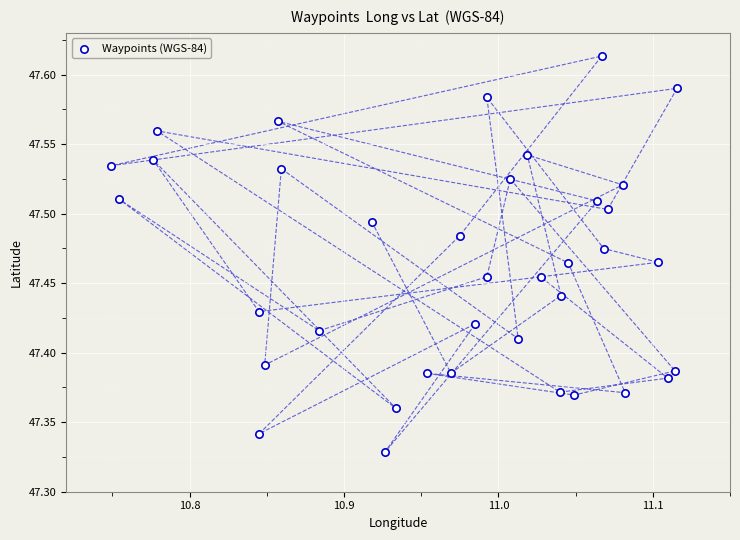

What is the range of Y values (max minus min)?

0.3